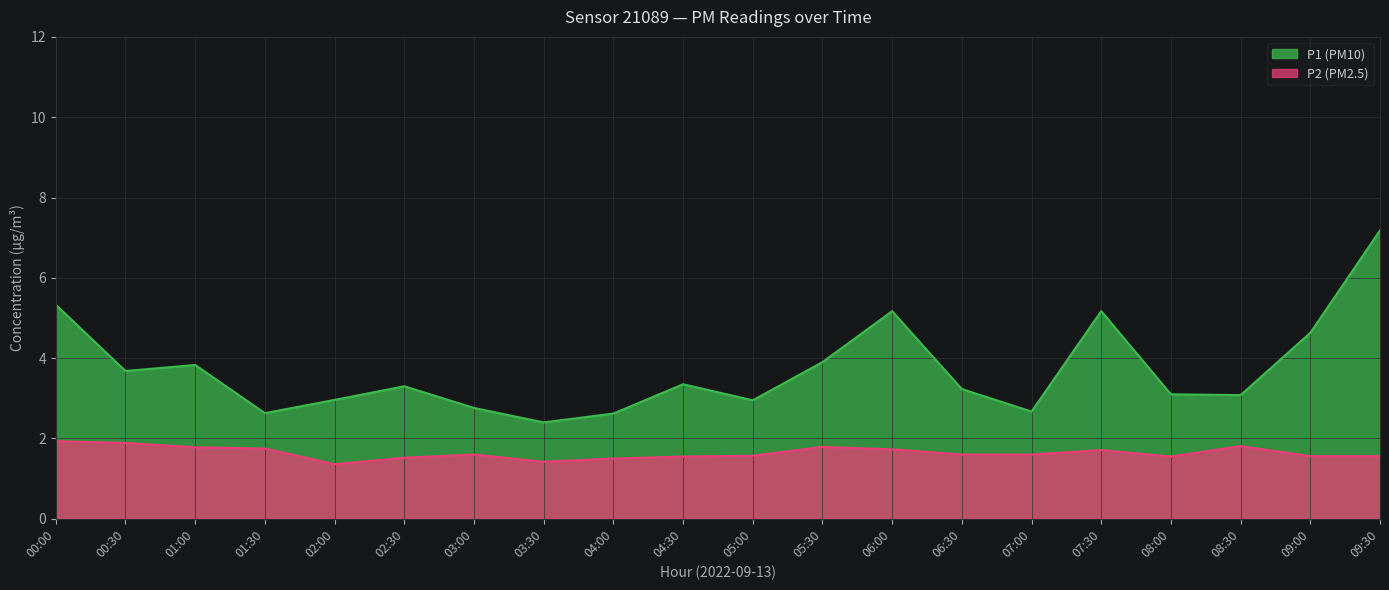

Where is the first local maximum for P1?

01:00